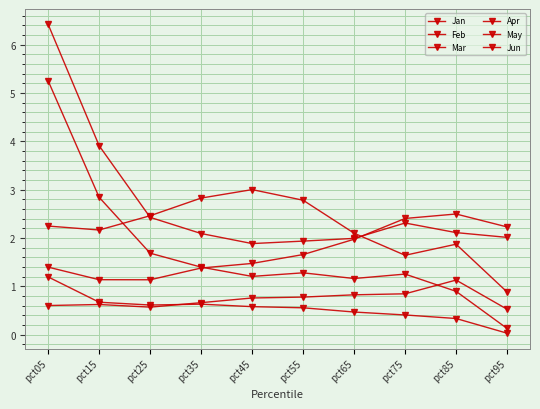

The May series shows 2.2 at pct95. True or false?

True